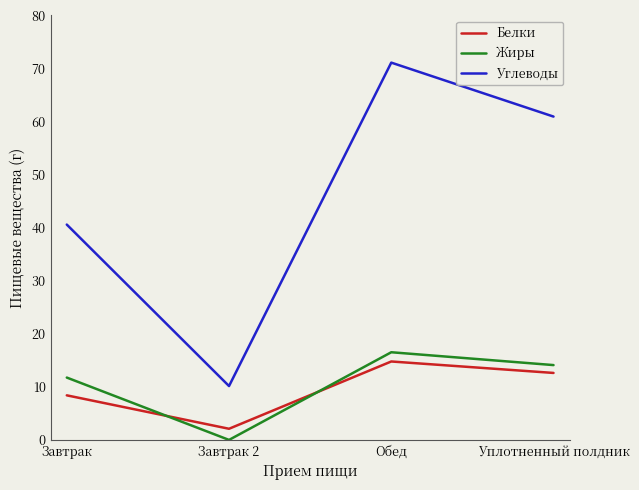

Which label corresponds to the largest value in the chart?

Обед